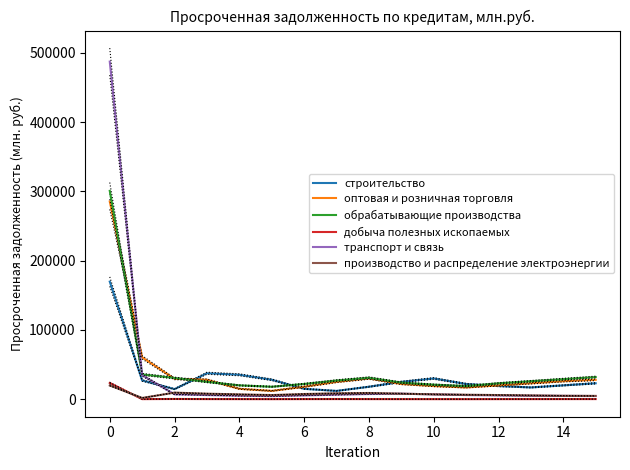

Which series has the widest spread of values?

транспорт и связь